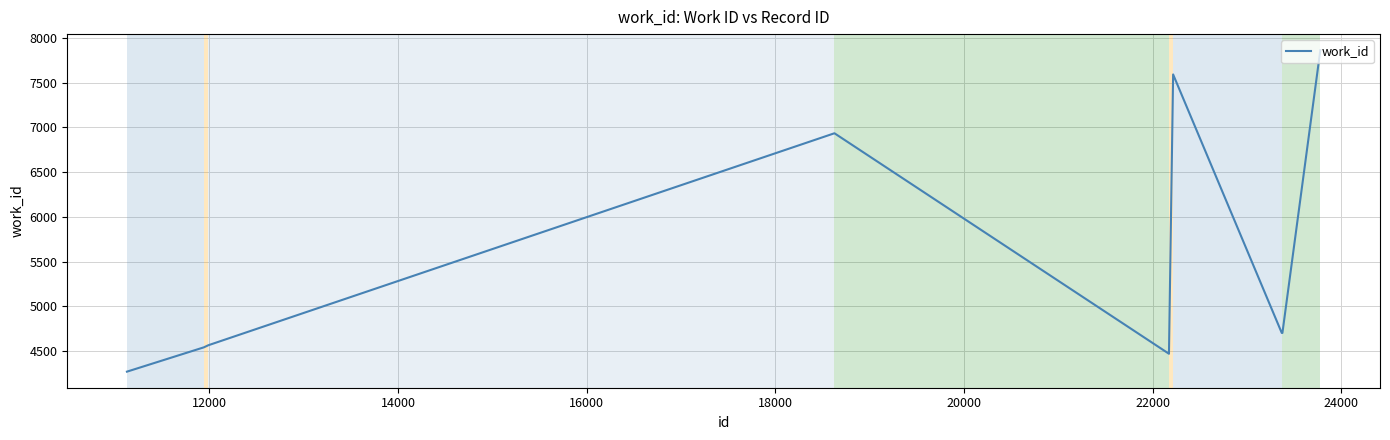

What is the maximum value shown in the chart?

7864